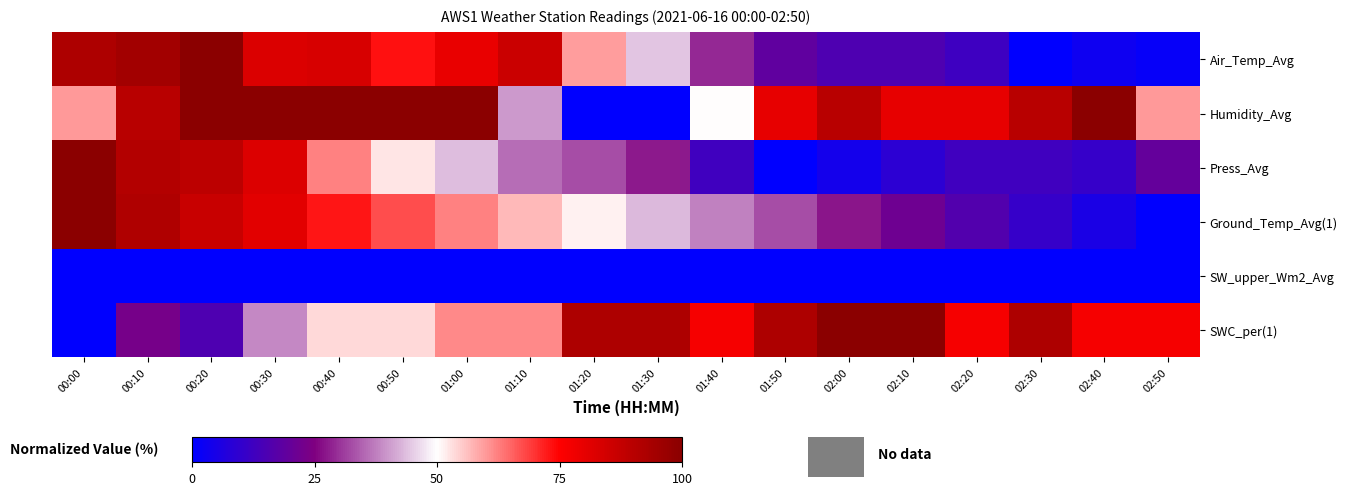

What is the difference between the highest and lowest values at 01:50?

92.3